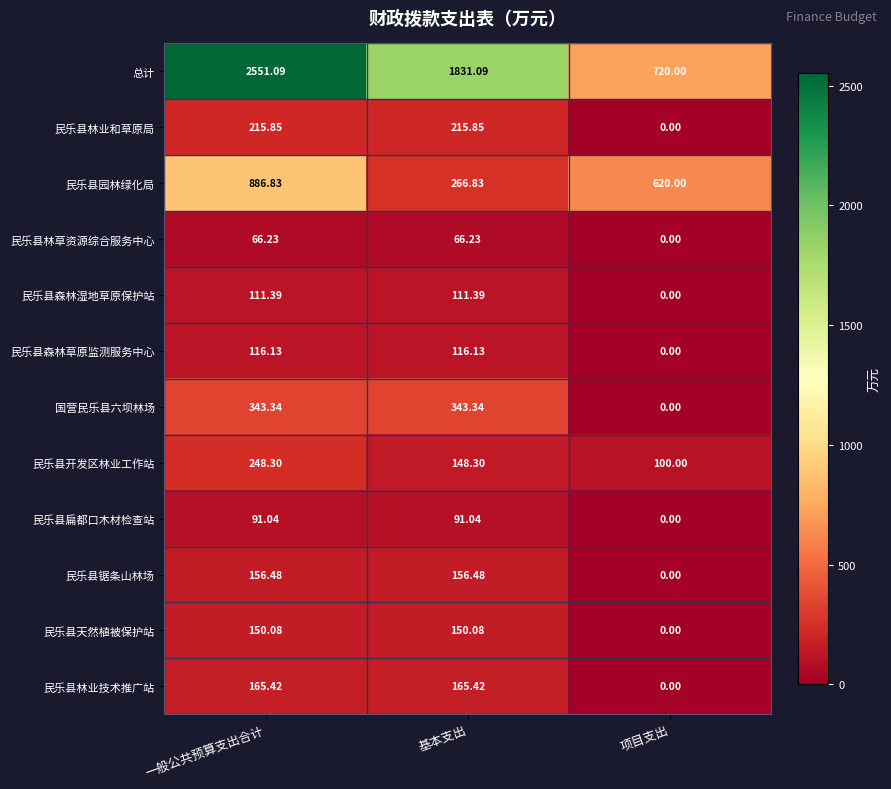

Which series changed the most between 一般公共预算支出合计 and 基本支出?

总计